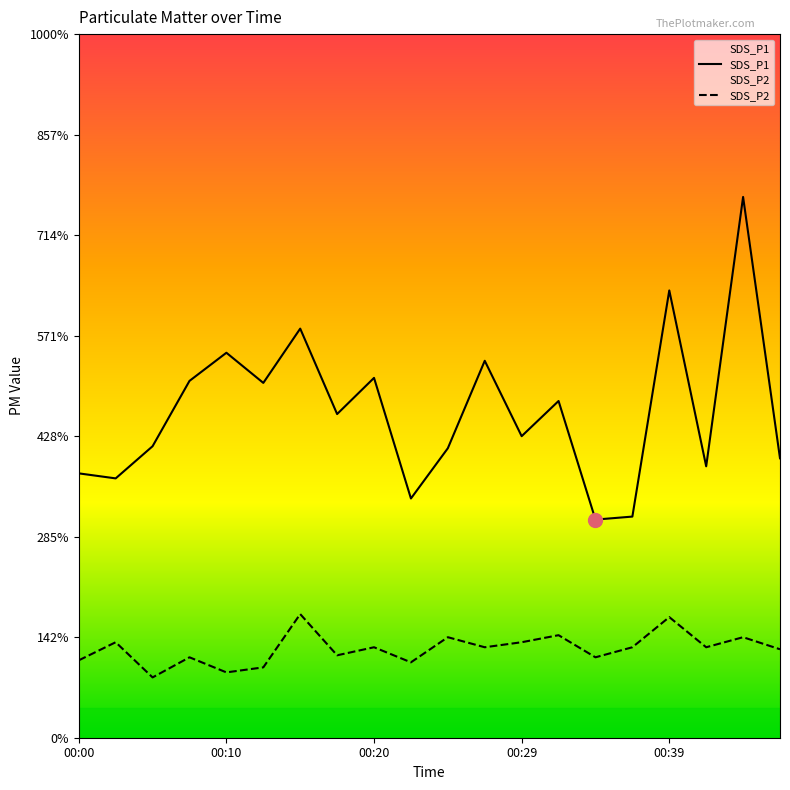

Is the value of SDS_P2 at 19 greater than the value of SDS_P1 at 00:00?

No